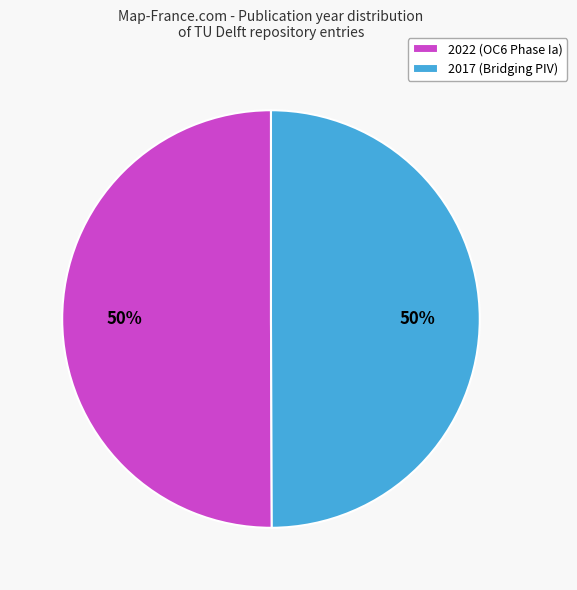

How many segments does this pie chart have?

2